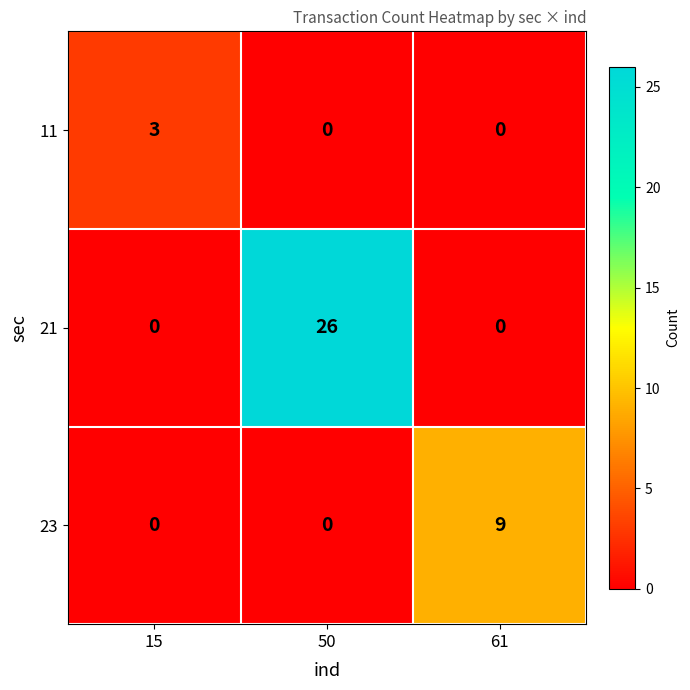

What is the average value of the 21 series?

9